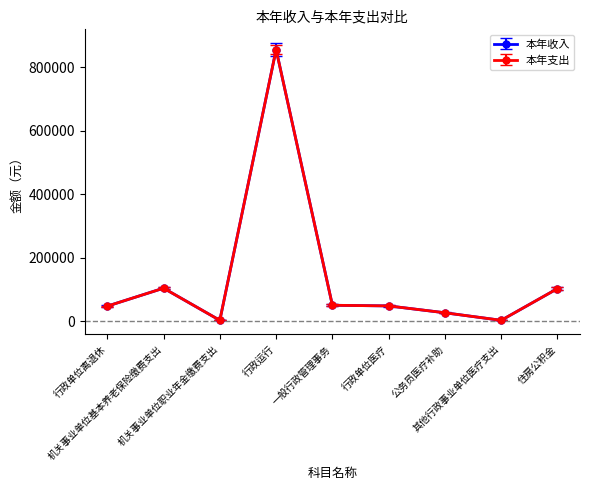

Does the chart display data point markers on the line(s)?

Yes